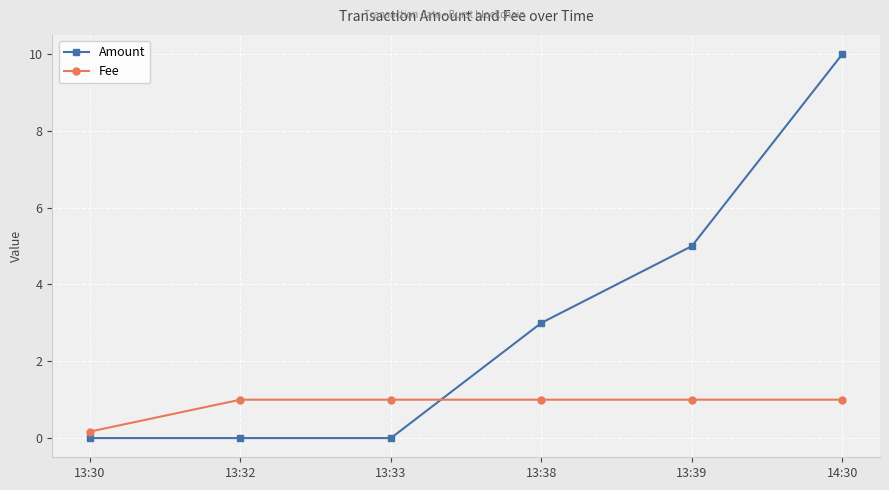

Rank the series by their average value, from lowest to highest.

Fee, Amount